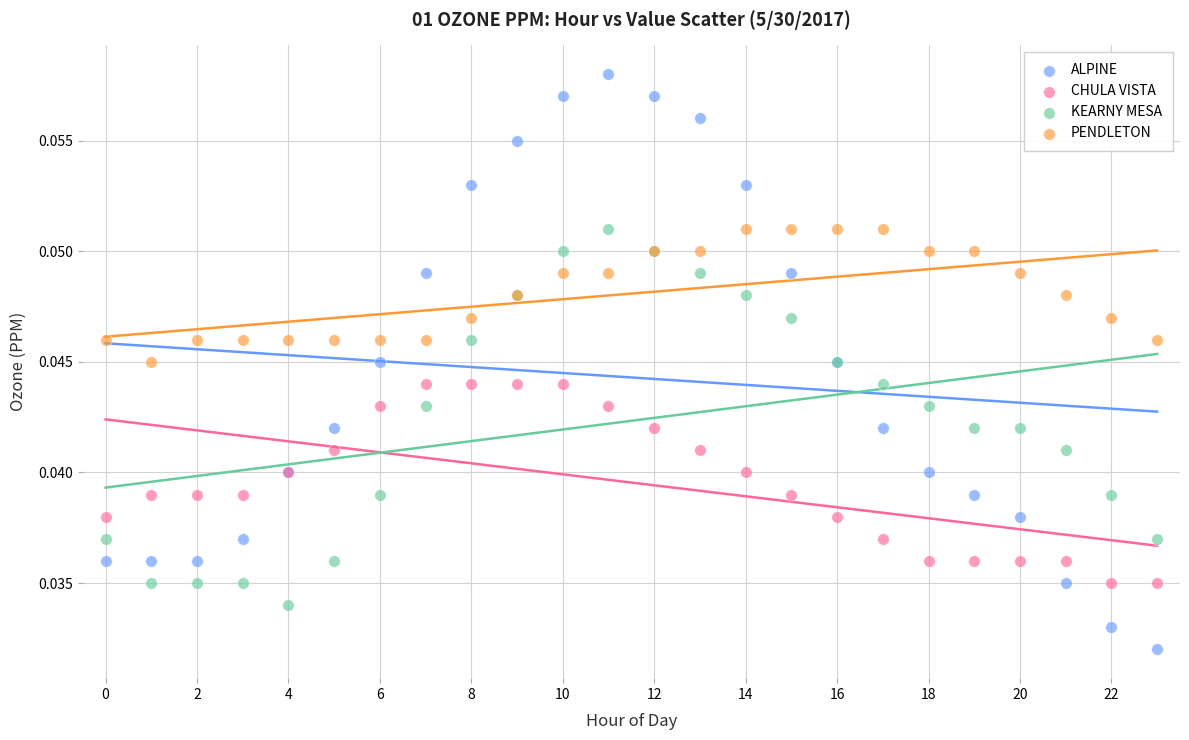

Which series contains the highest Y value?

ALPINE